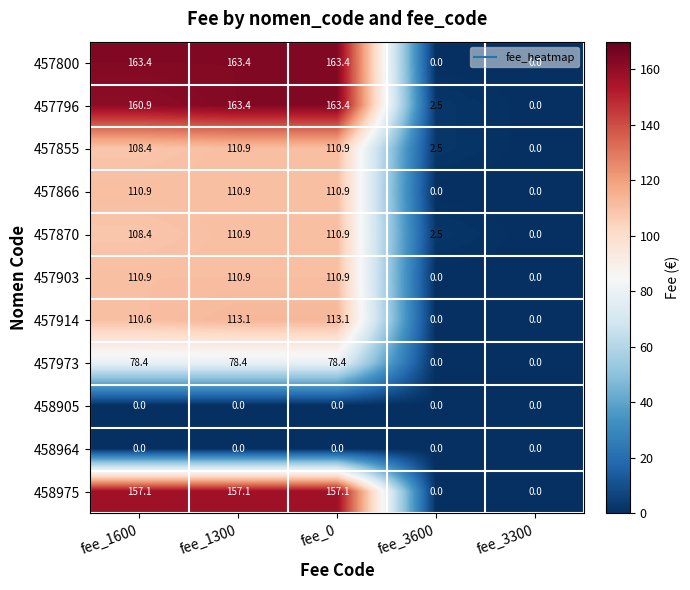

What is the greatest value displayed?

163.4